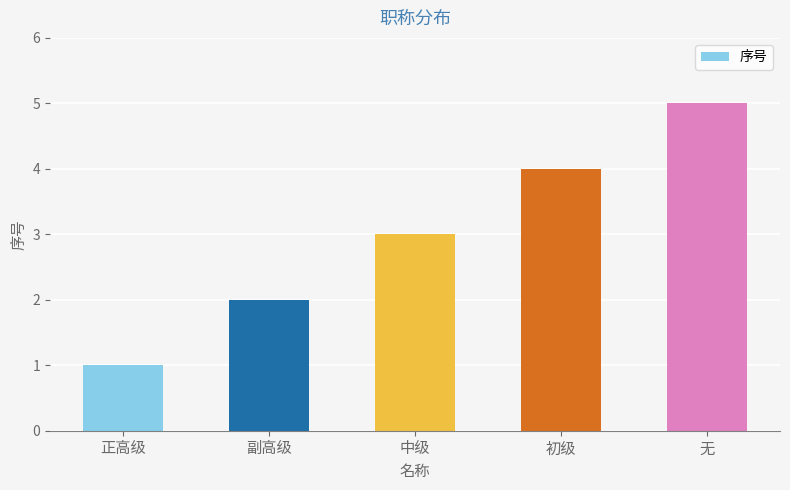

What is the label of the 3rd bar from the right?

中级